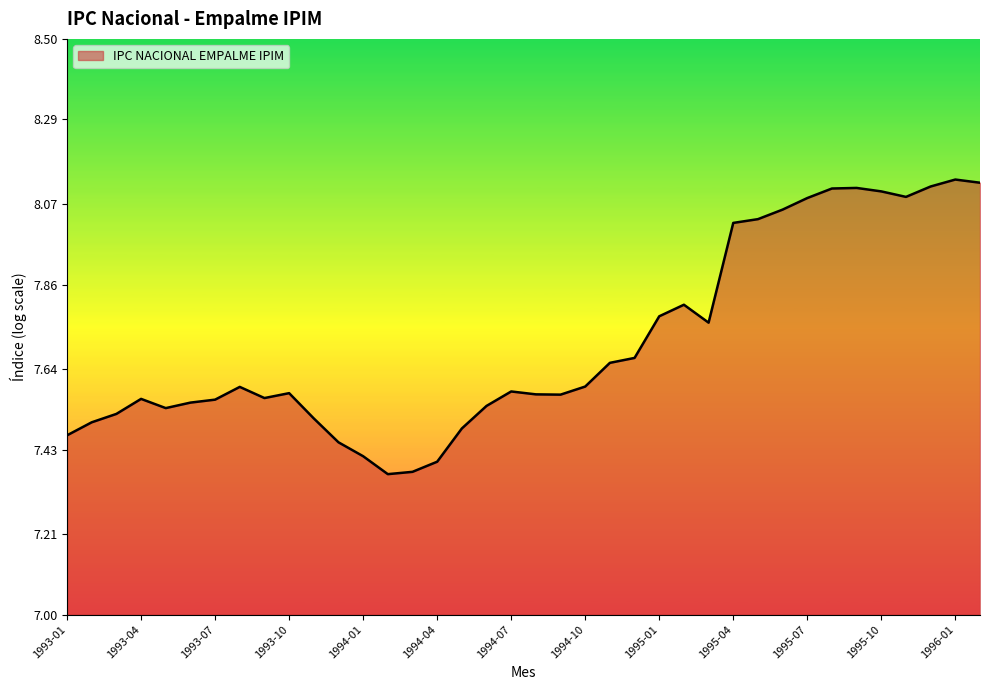

What is the difference between the maximum and minimum values?

0.8